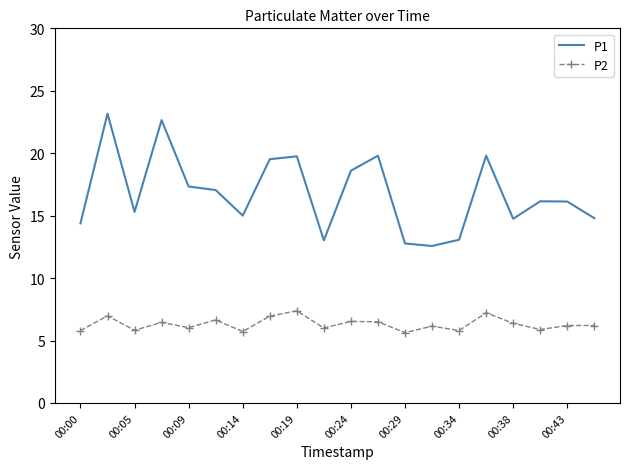

True or false: P1 and P2 cross at least once.

False